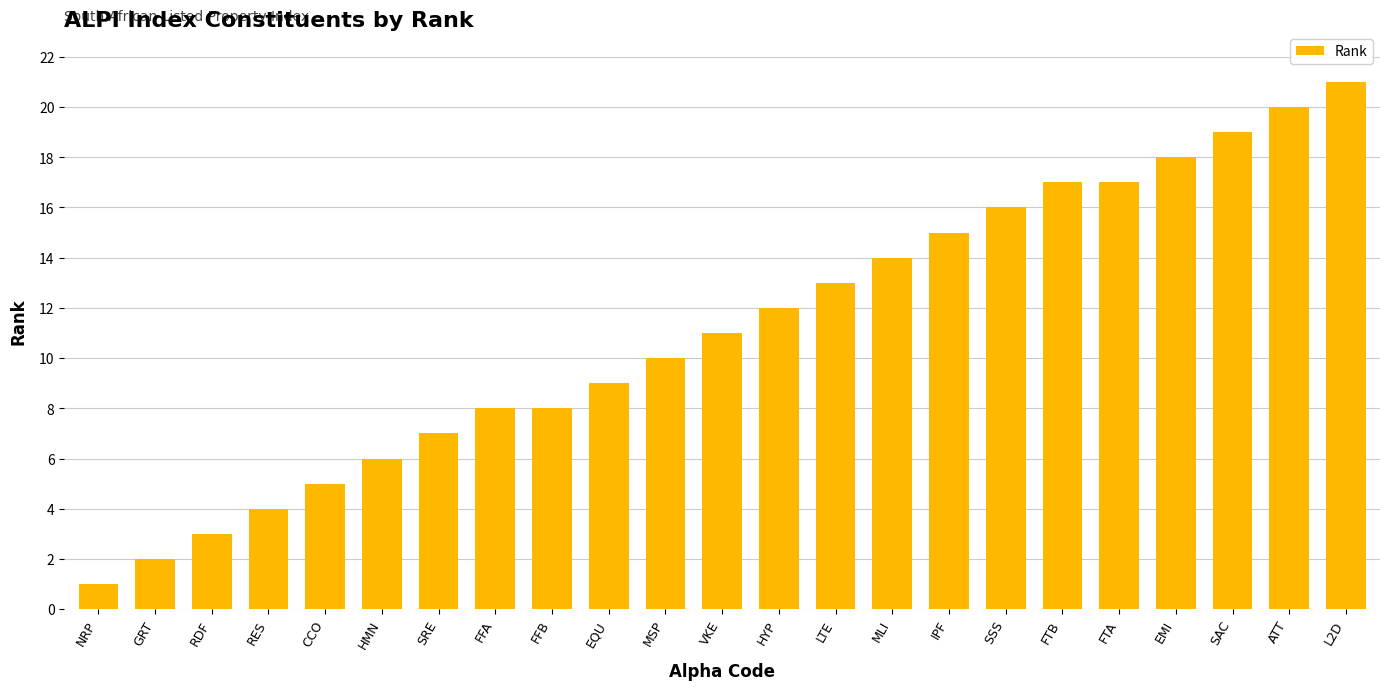

What is the change in value from HYP to EMI?

+6